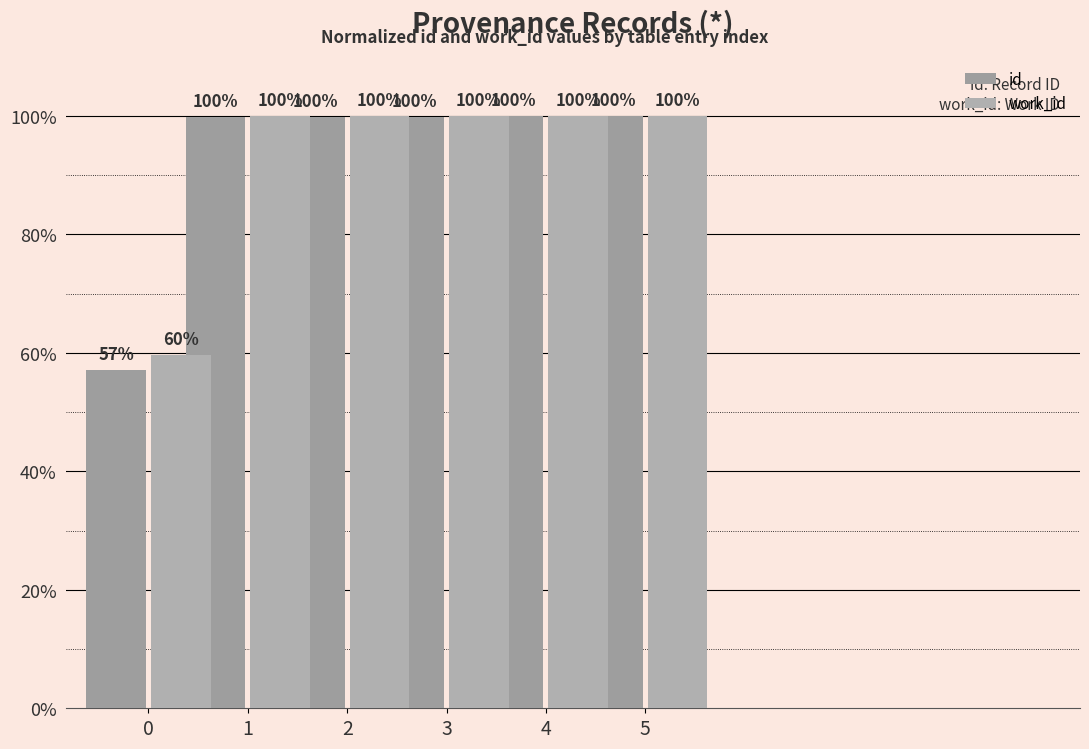

Are the bars horizontal?

No